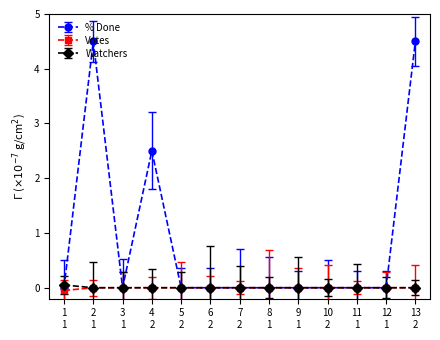

Which series has the largest total across all categories?

% Done